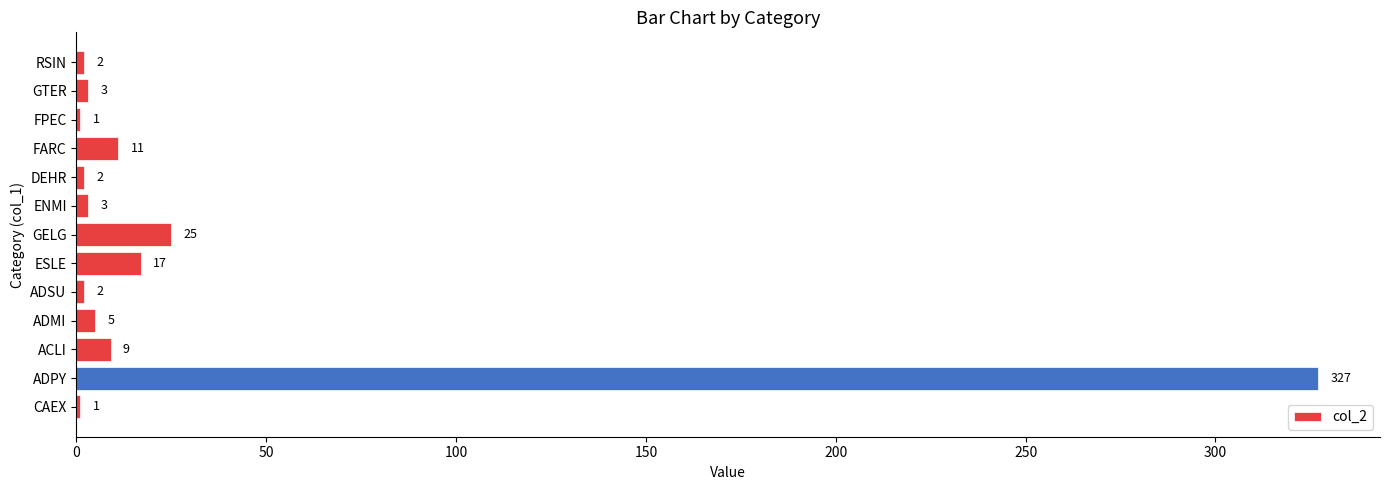

True or false: the data shows 1 at FPEC.

True